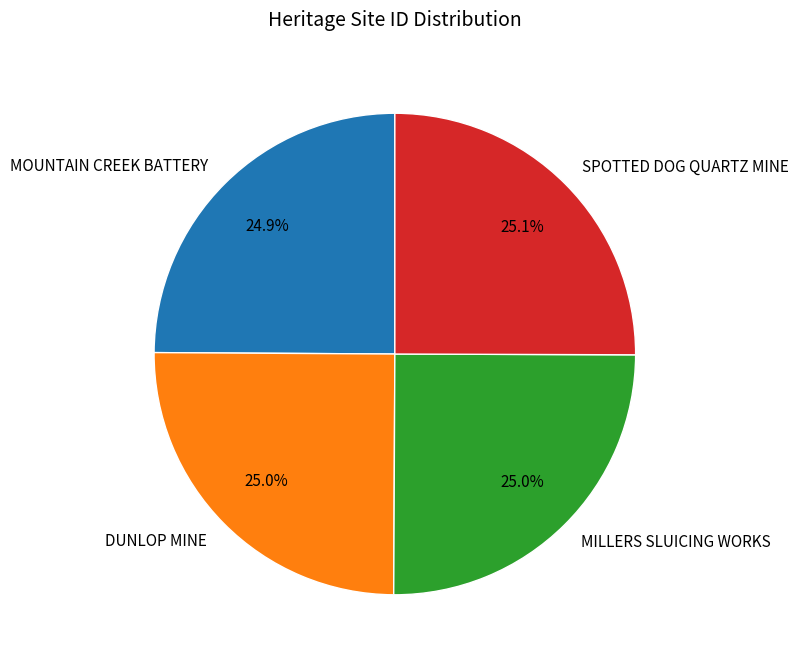

True or false: DUNLOP MINE accounts for 25% of the total.

True